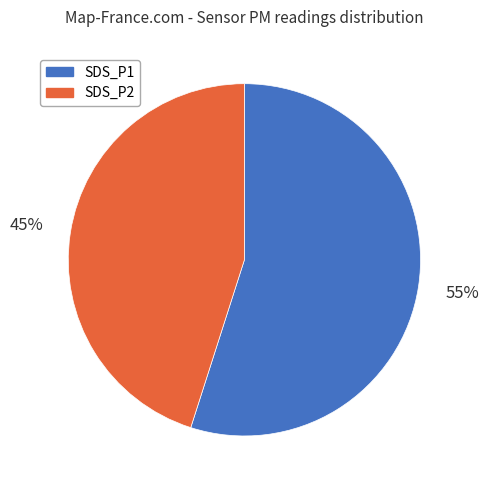

Rank the categories by value from lowest to highest.

SDS_P2, SDS_P1